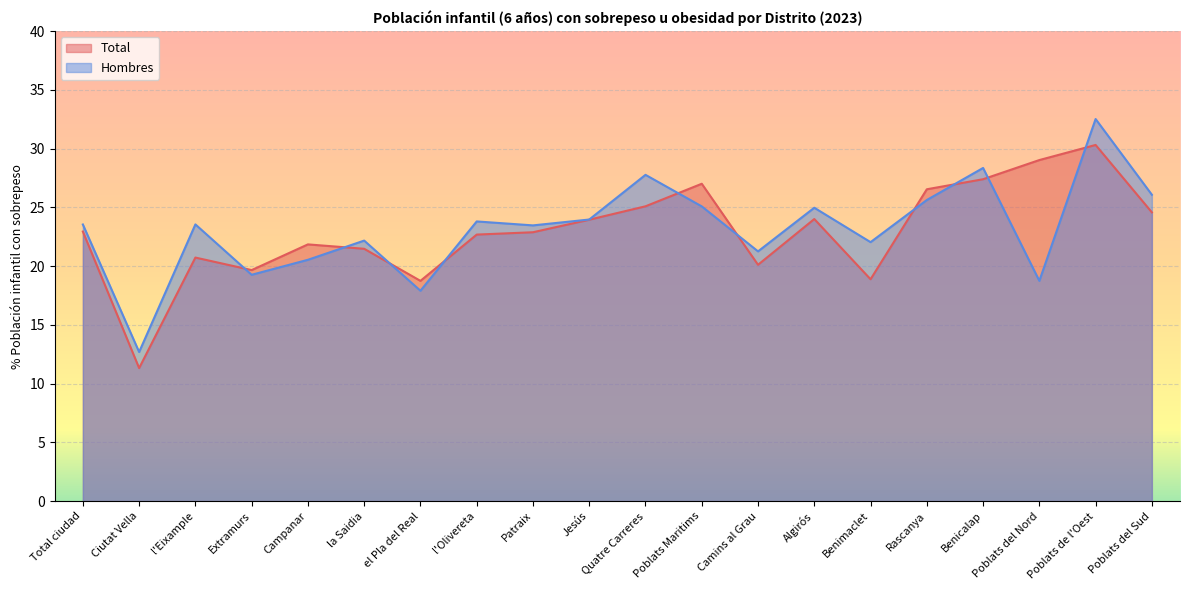

Which category has the lowest value across all series?

Ciutat Vella